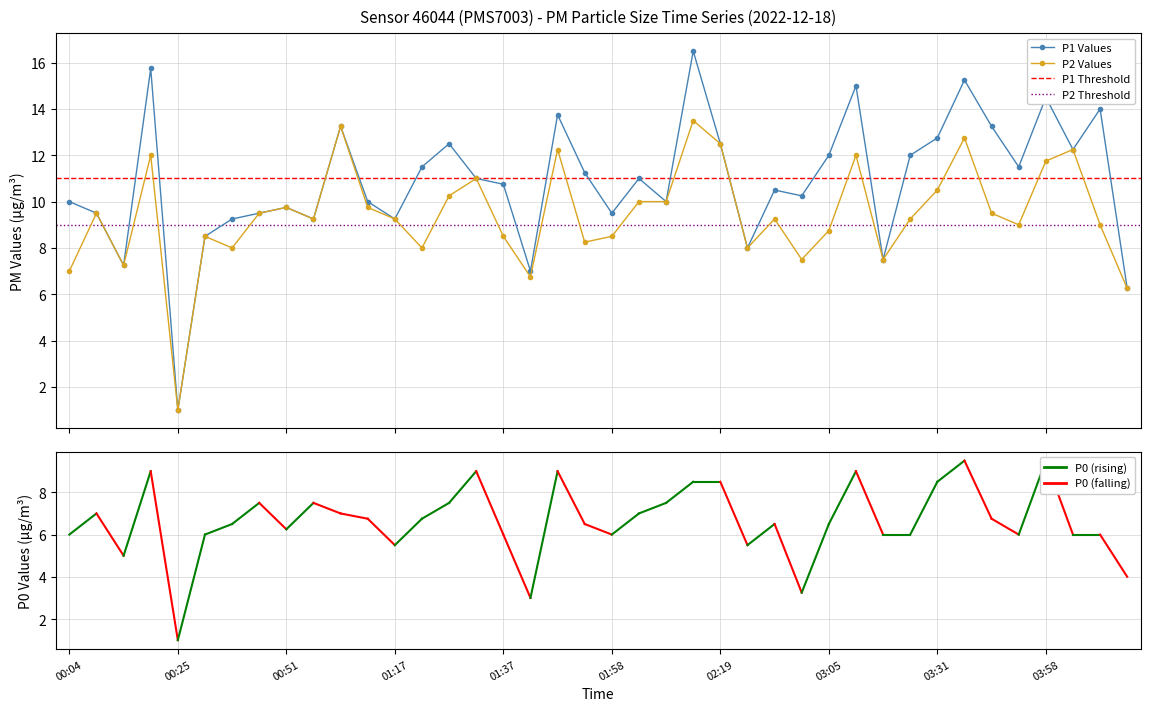

List the labels in order of P2 value, smallest first.

00:25, 04:13, 01:43, 00:04, 00:15, 03:00, 03:21, 00:35, 01:22, 02:30, 01:53, 00:30, 01:37, 01:58, 03:05, 03:47, 04:08, 01:01, 01:17, 02:35, 03:26, 00:09, 00:46, 03:42, 00:51, 01:11, 02:03, 02:09, 01:27, 03:31, 01:32, 03:58, 00:20, 03:15, 01:48, 04:03, 02:19, 03:36, 01:06, 02:14